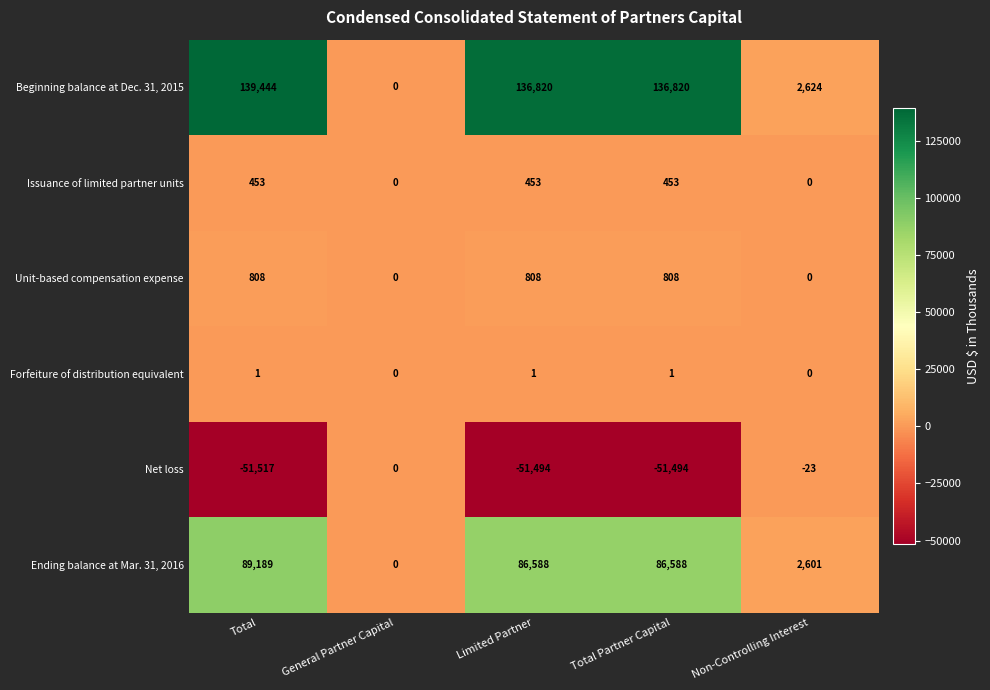

The Net loss series shows -89109 at Limited Partner. True or false?

False